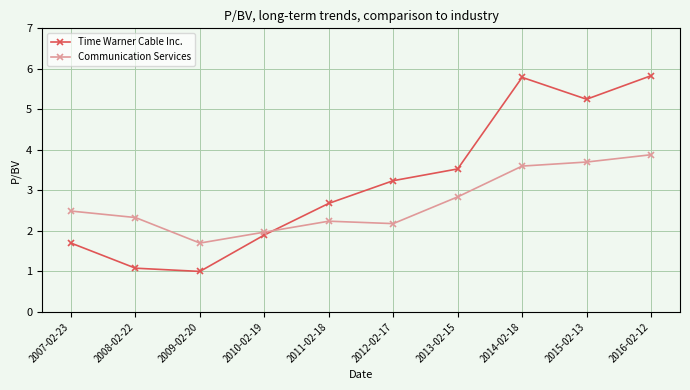

At which label does Time Warner Cable Inc. first exceed 3?

2012-02-17